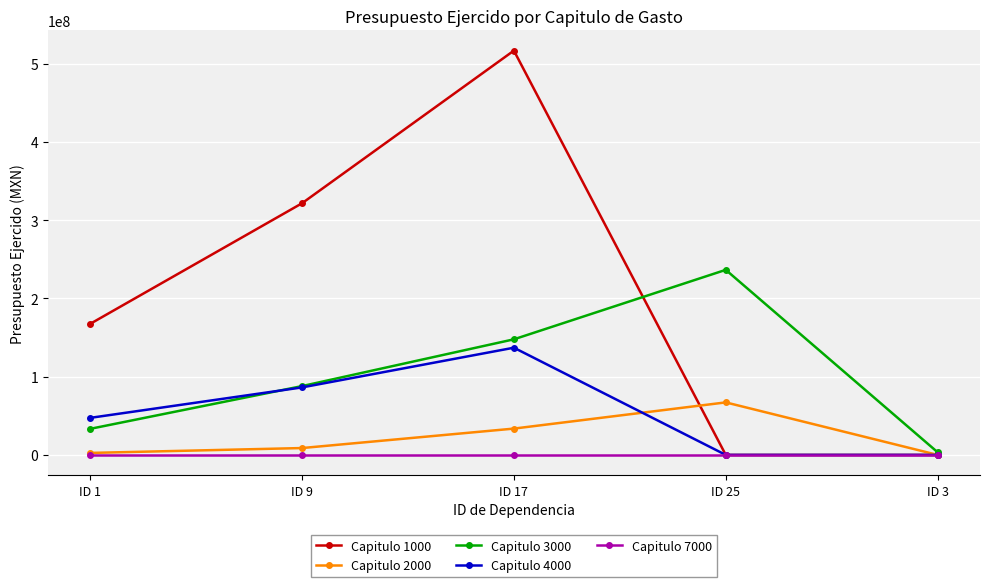

What is the average value of the Capitulo 3000 series?

101750763.5